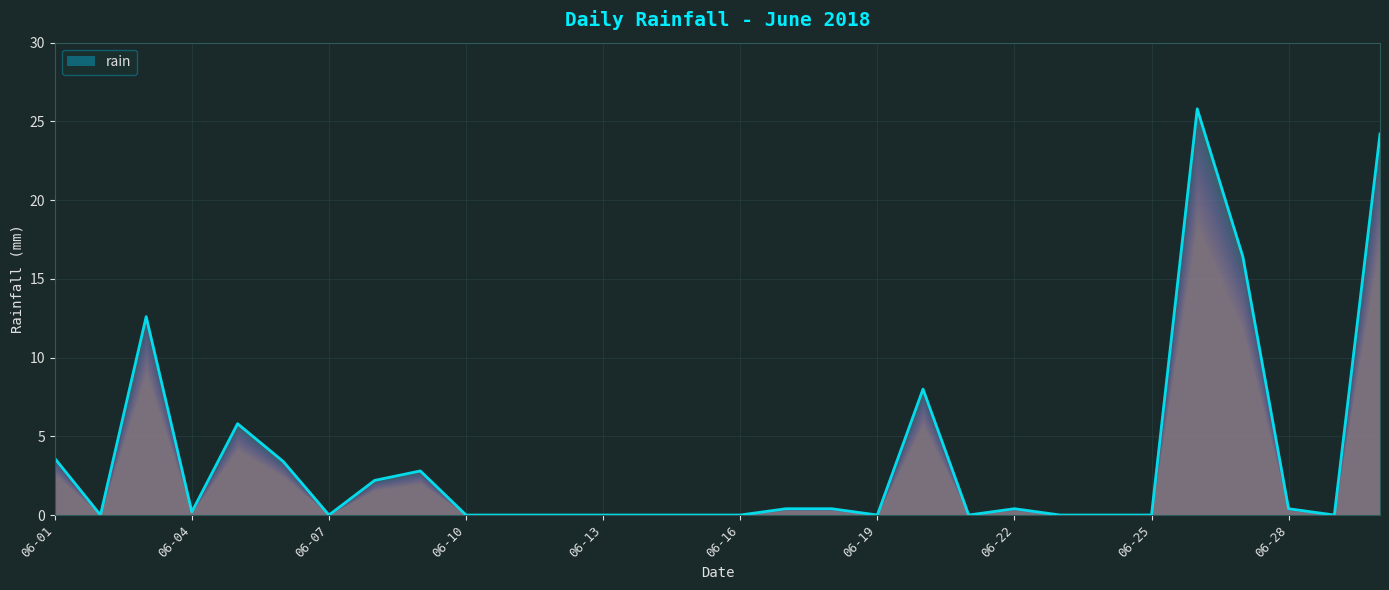

What is the maximum value shown in the chart?

25.8